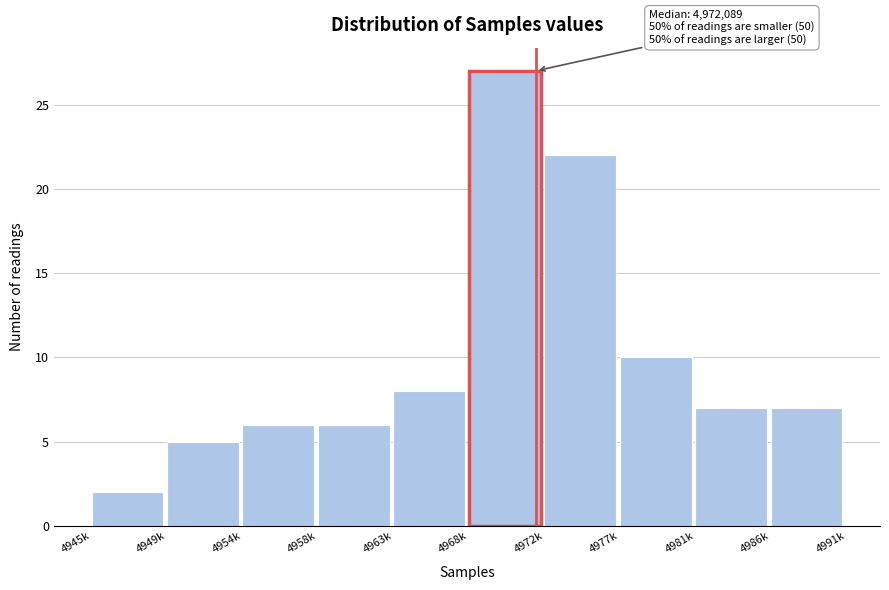

Reading right to left, transcribe all the data shown in this chart.

7	7	10	22	27	8	6	6	5	2